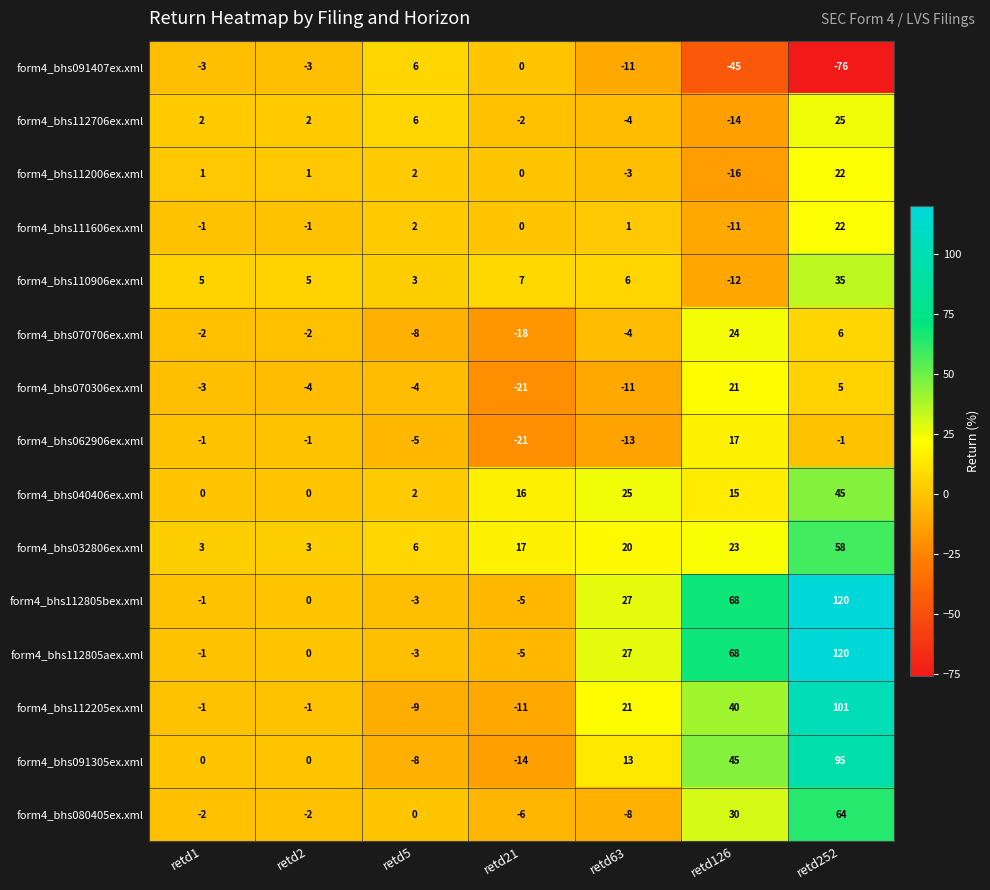

The form4_bhs080405ex.xml series shows 24 at retd252. True or false?

False